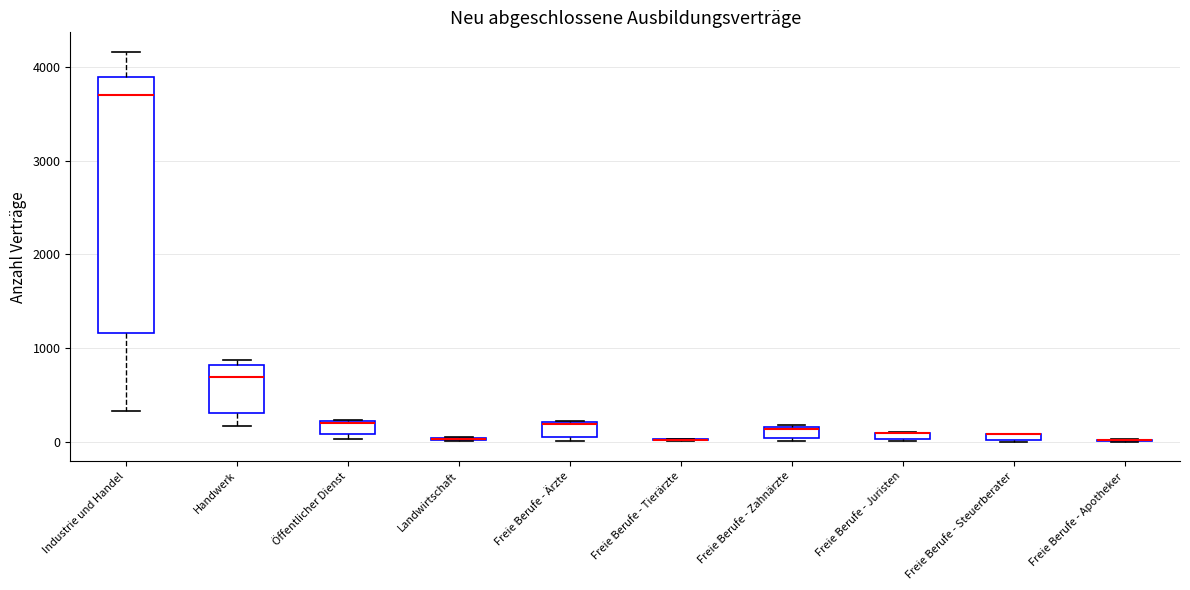

Which box is the tallest, from its lower edge to its upper edge?

Industrie und Handel